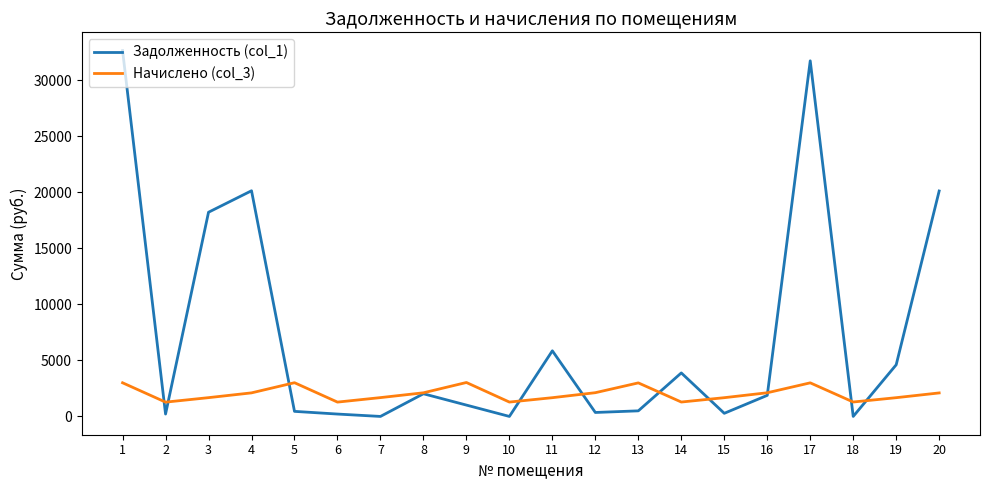

Where is Задолженность (col_1) nearest to the value 16315?

3